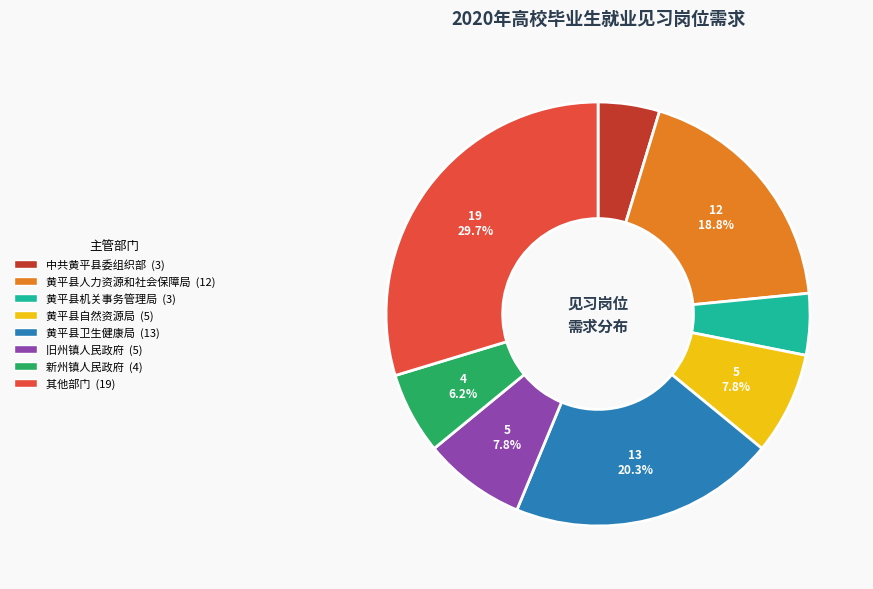

To the nearest percent, what is the difference between the largest and smallest slice percentages?

25%